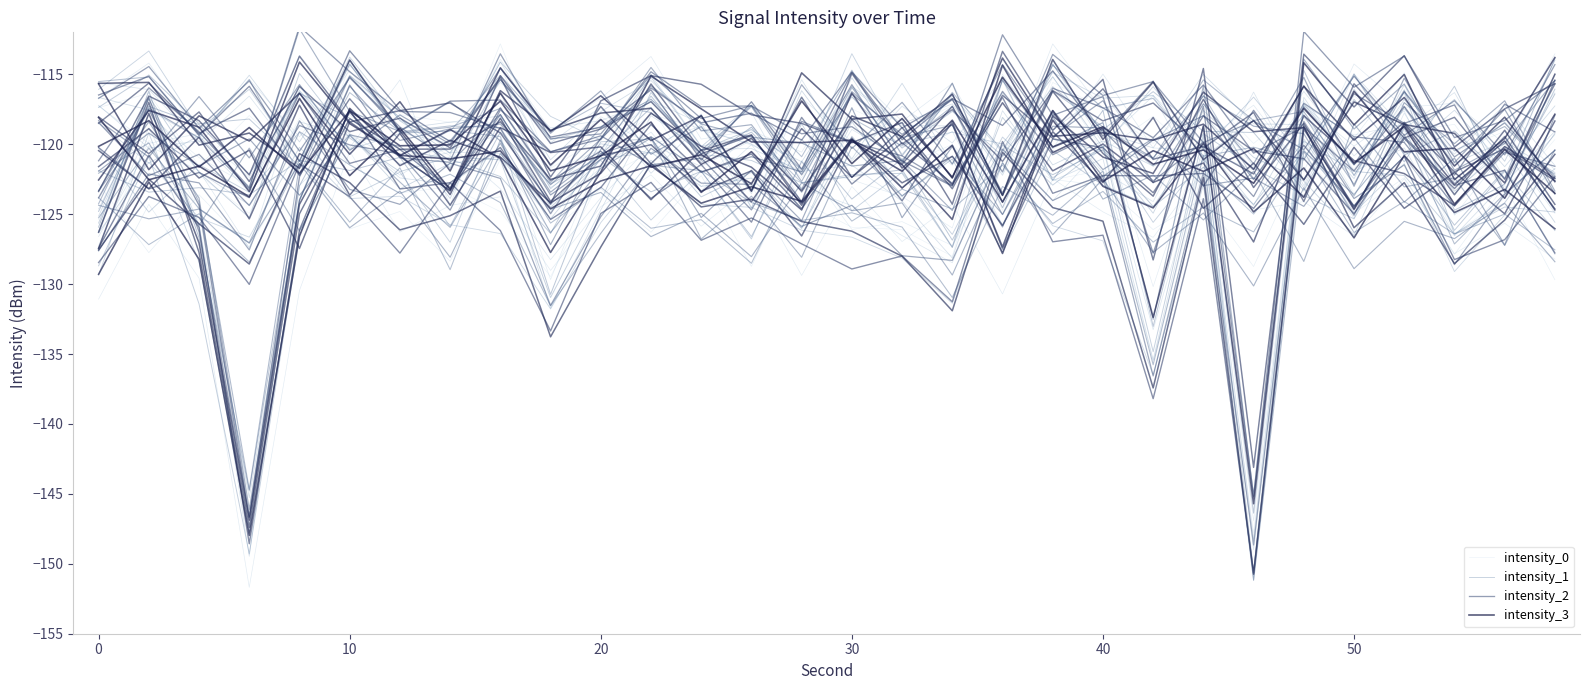

True or false: intensity_2 and intensity_1 intersect in this chart.

False